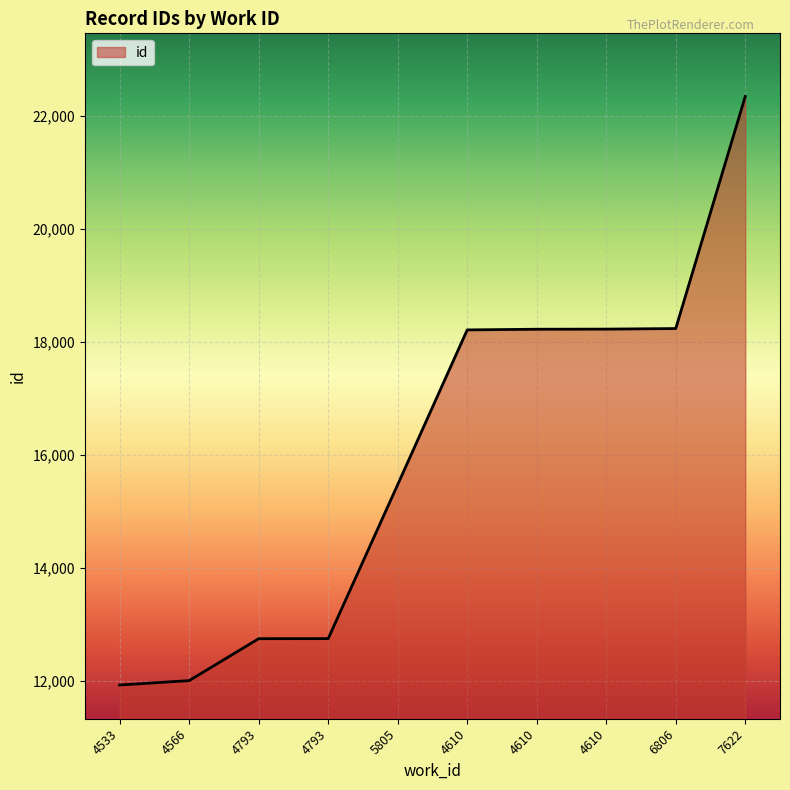

Does the chart have visible grid lines?

Yes